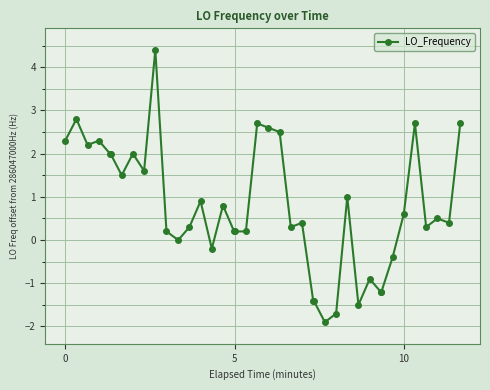

What is the value of the 33rd point from the left?

-1.2